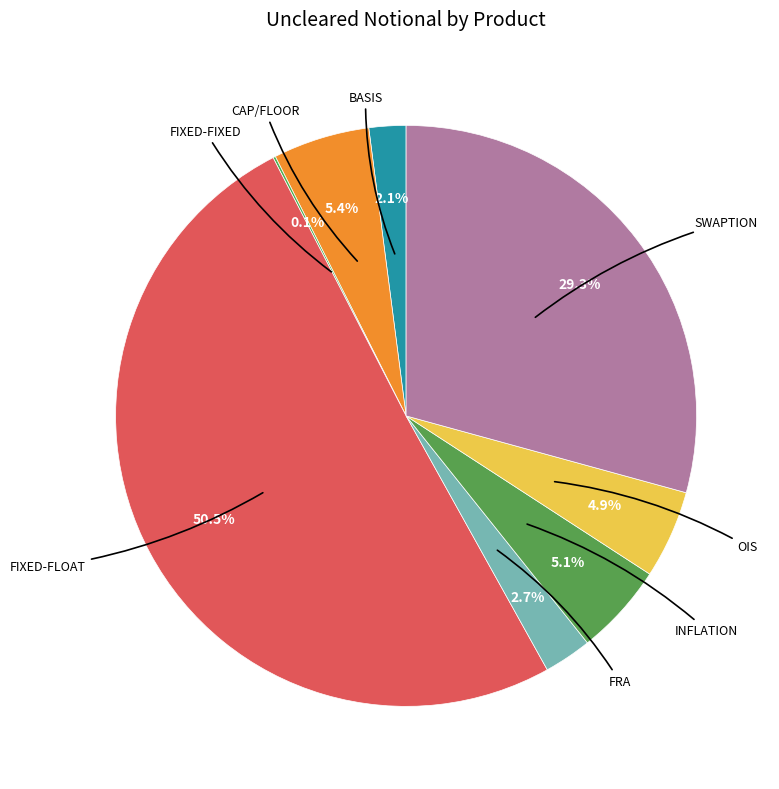

How many slices are in this pie chart?

8